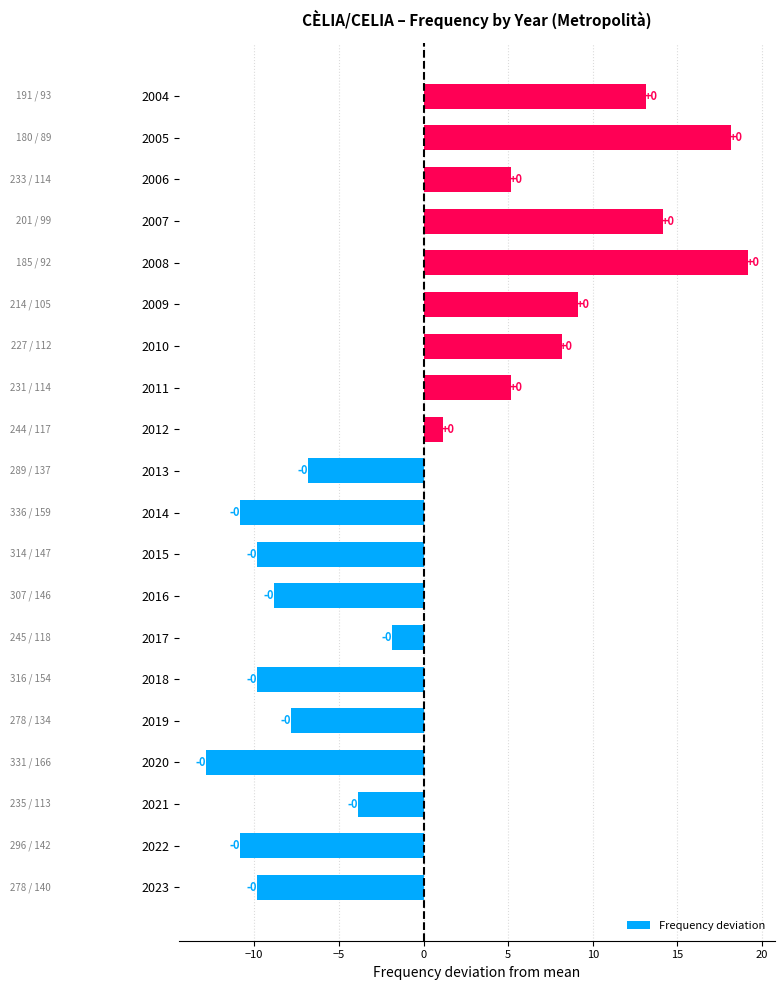

Are the bars horizontal?

Yes